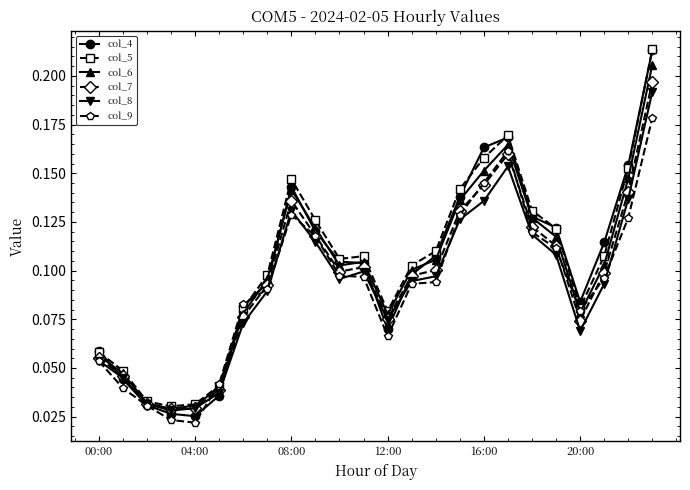

At how many categories does at least one series exceed 0?

24